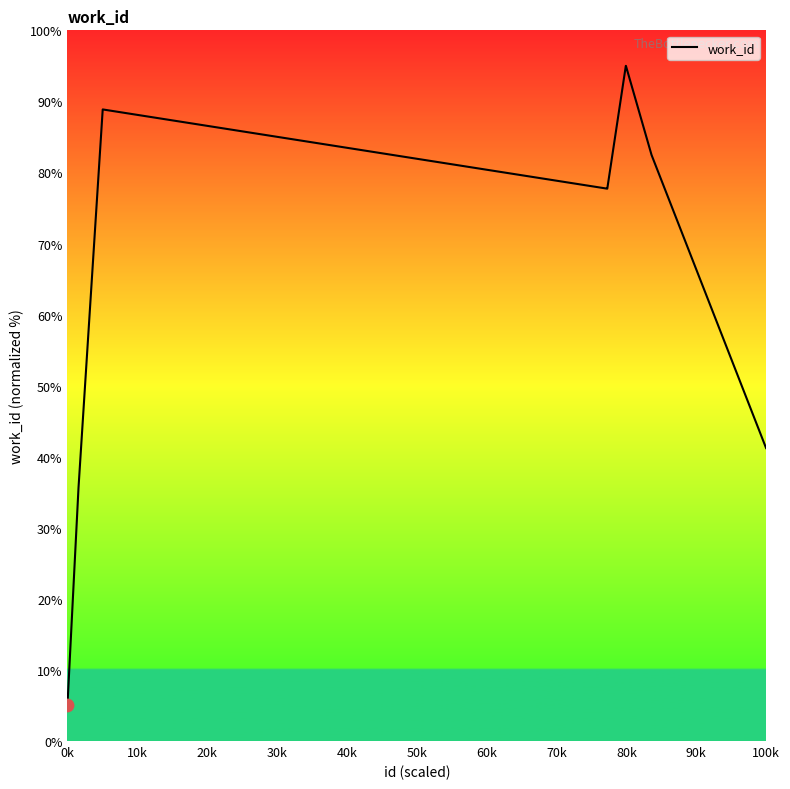

What is the smallest value displayed?

5.0